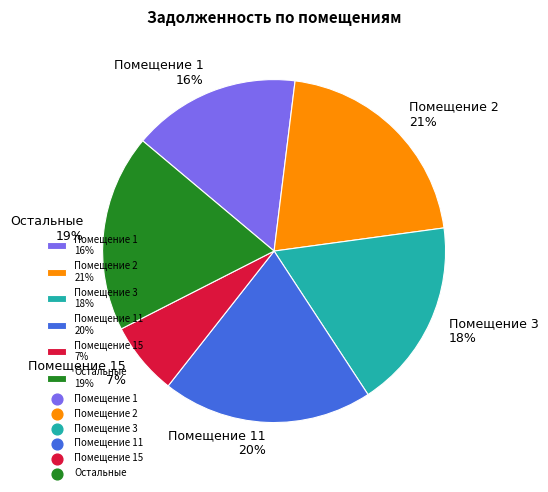

Rank the categories by value from highest to lowest.

Помещение 2 21%, Помещение 11 20%, Остальные 19%, Помещение 3 18%, Помещение 1 16%, Помещение 15 7%